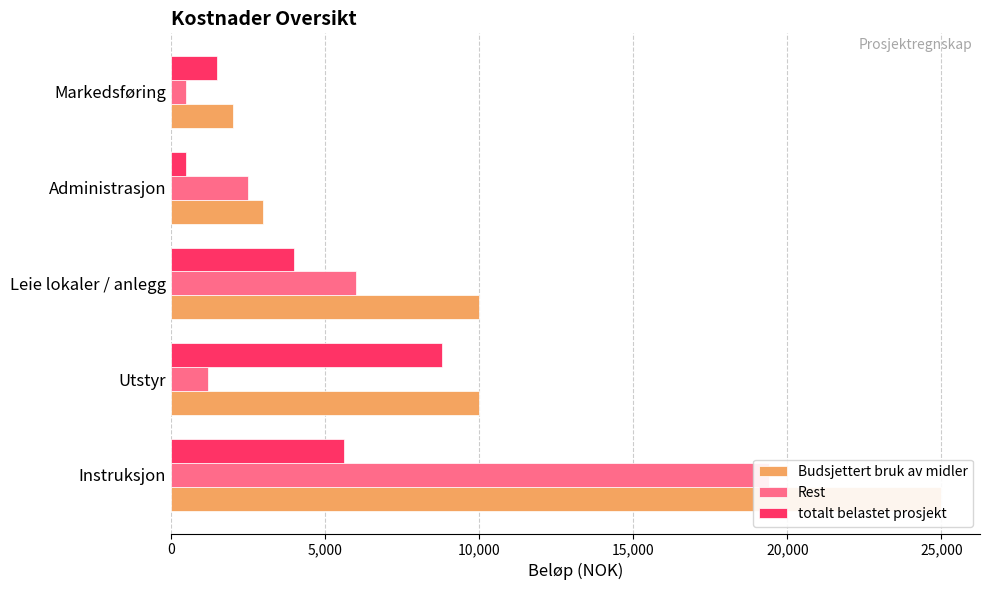

What is the greatest value displayed?

25000